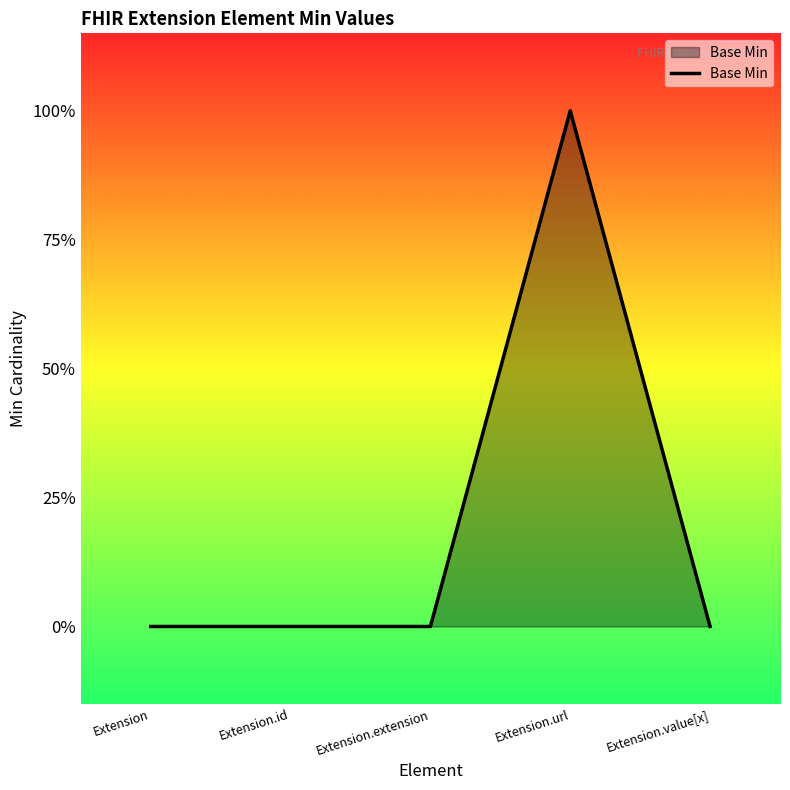

Reading right to left, extract all data points from this chart.

0	1	0	0	0